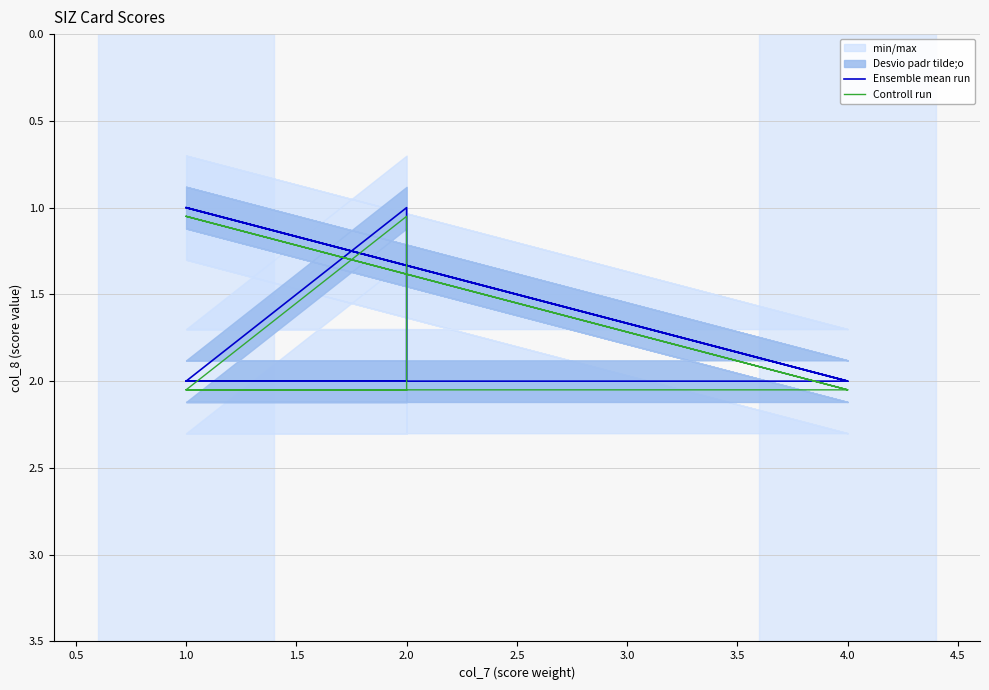

What is the lowest value of the Controll run series?

1.1